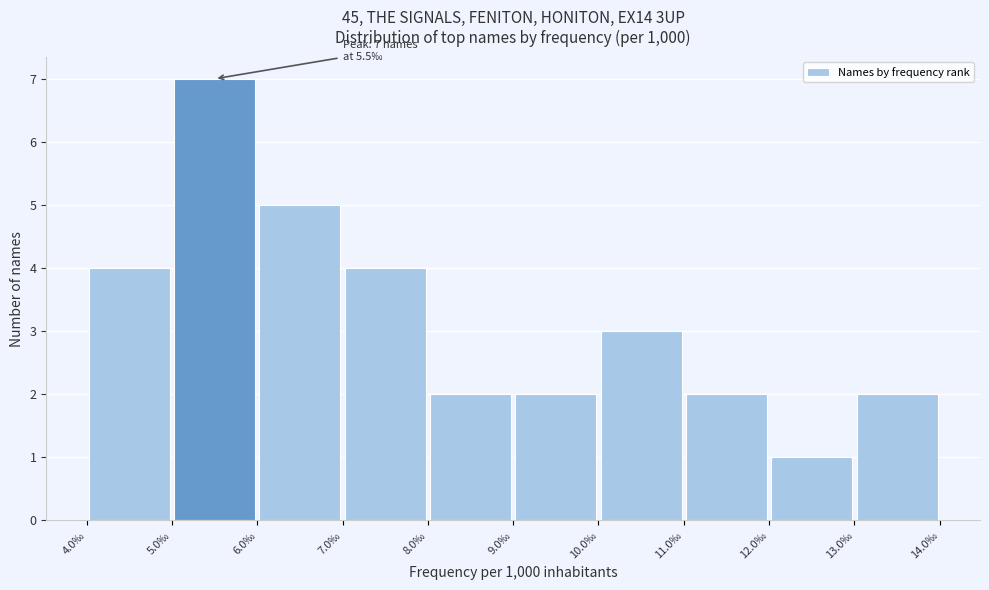

Which range on the x-axis has the tallest bar?

5 to 6